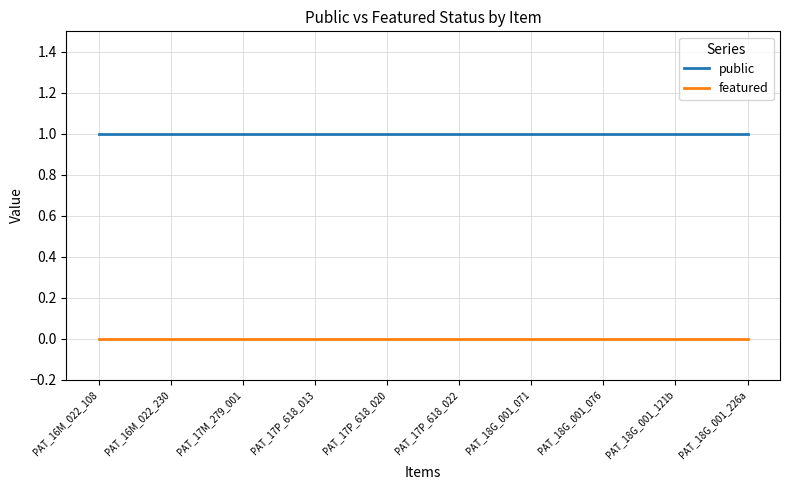

The value of public at PAT_16M_022_230 is 1. True or false?

True